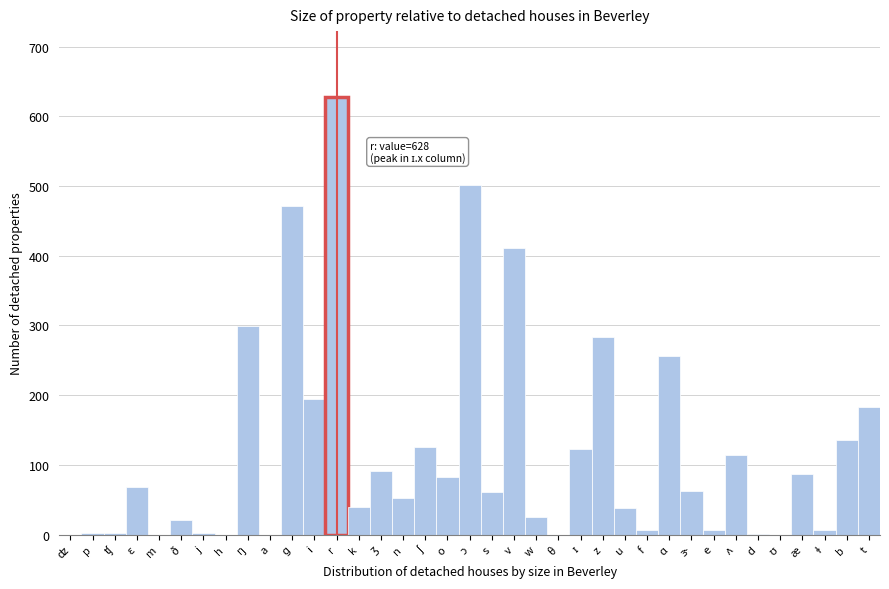

The value at m is 0. True or false?

True